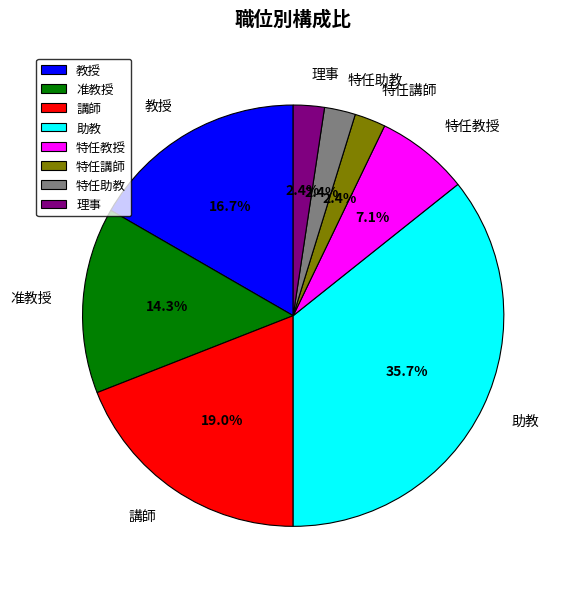

What portion of the pie excludes 特任助教?

97.6%